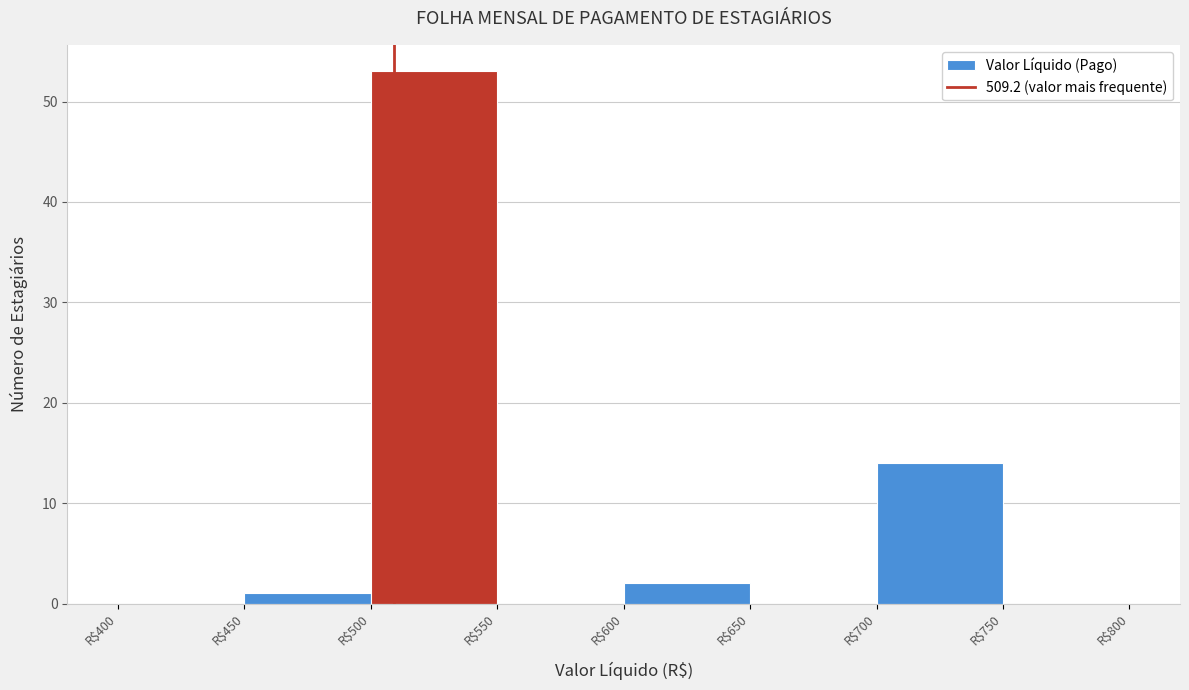

What is the height of the bar covering 600 to 650 on the x-axis? The values are not printed on the chart, so give them approximately, as read against the axis.

2